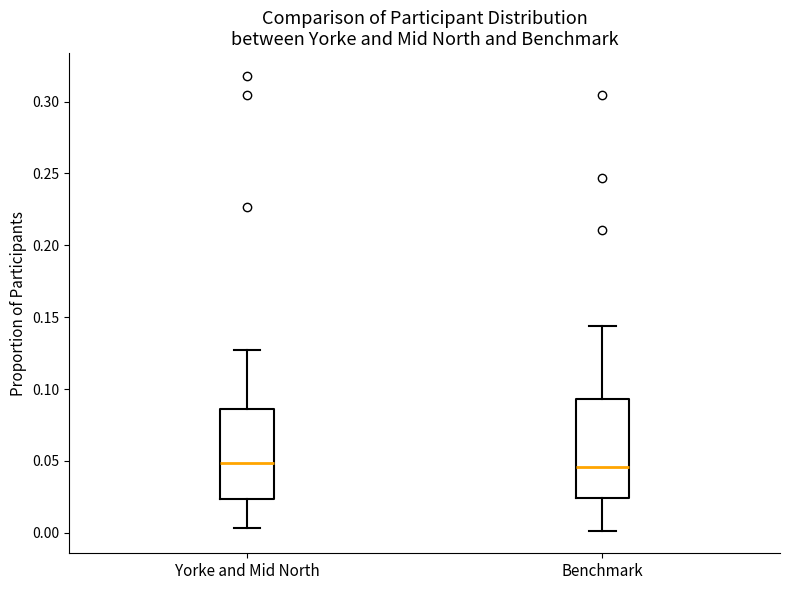

Which box is the tallest, from its lower edge to its upper edge?

Benchmark